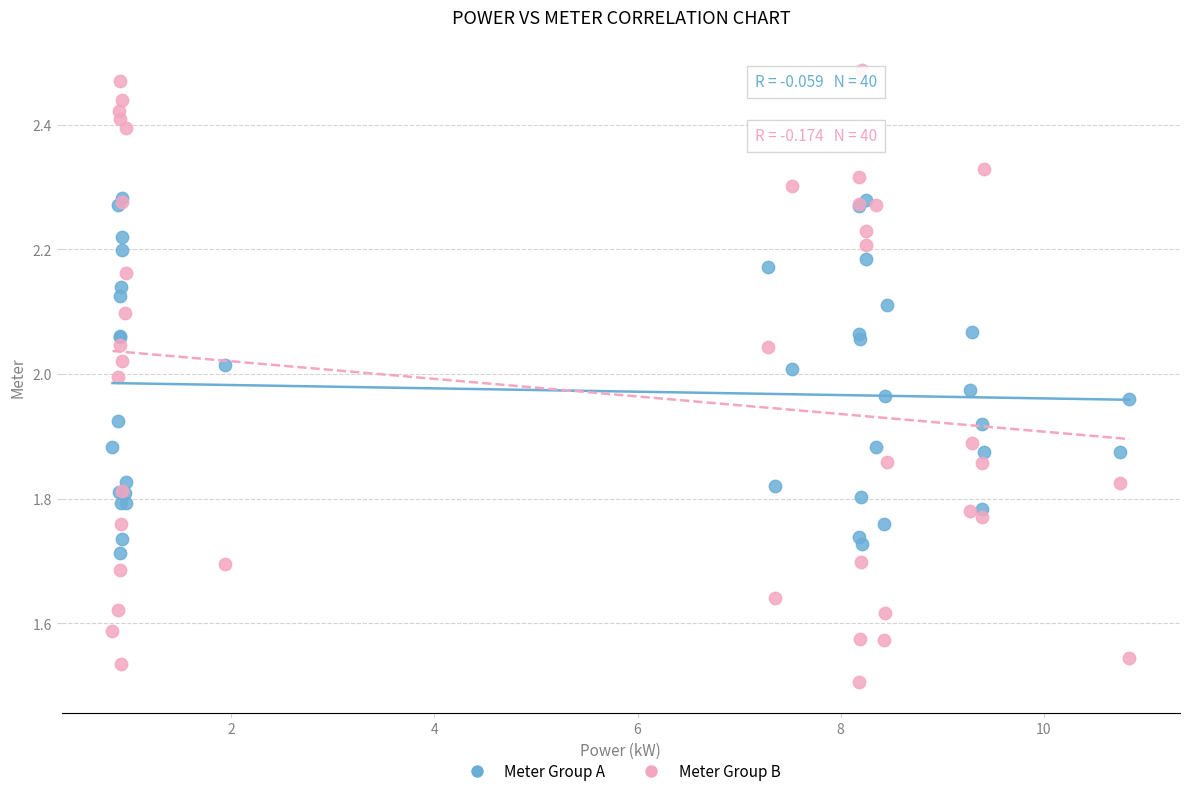

Which series contains the highest Y value?

Meter Group B